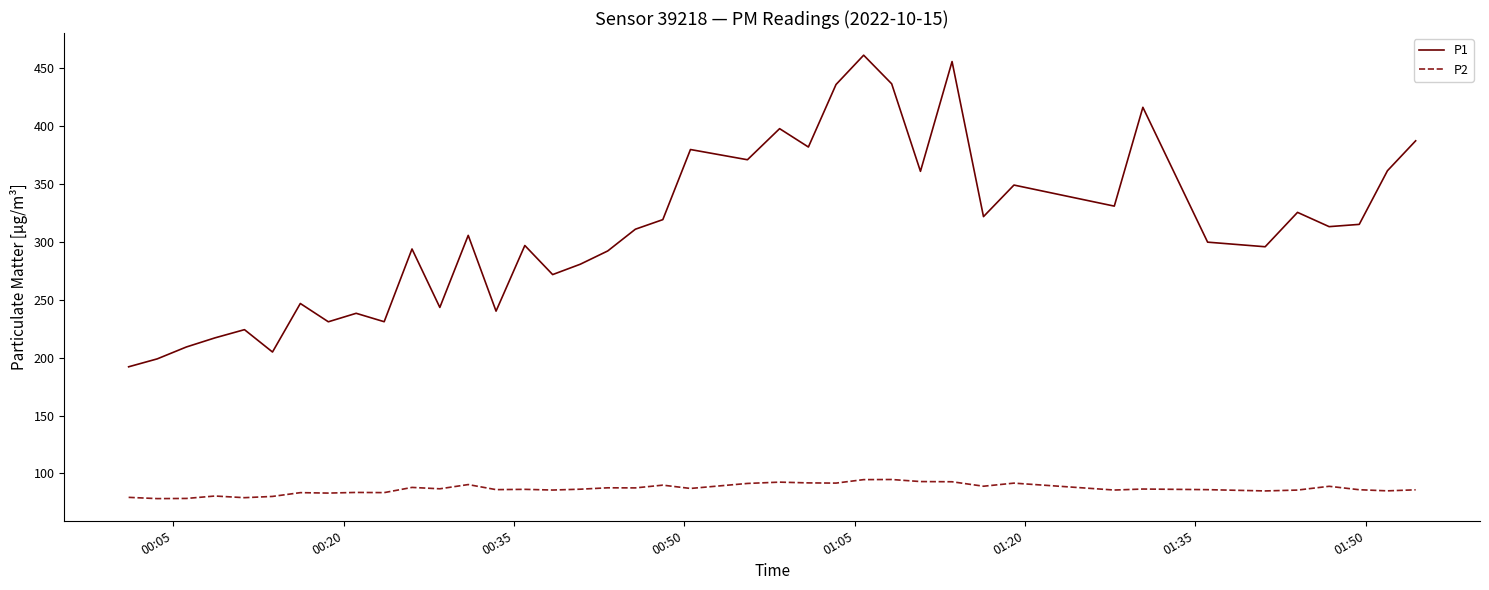

Which series has the widest spread of values?

P1